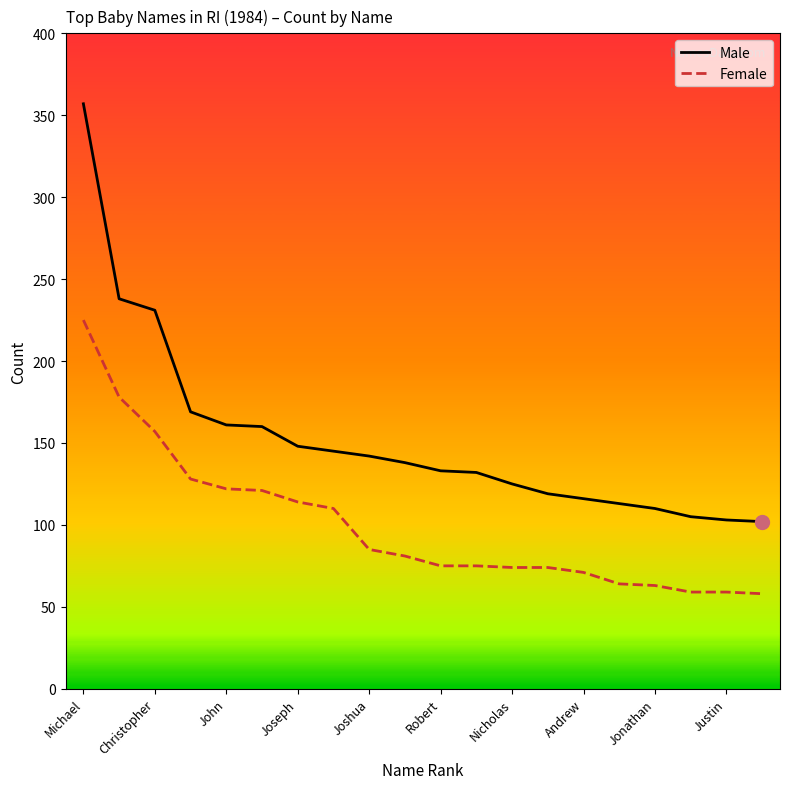

What is the maximum value shown in the chart?

357